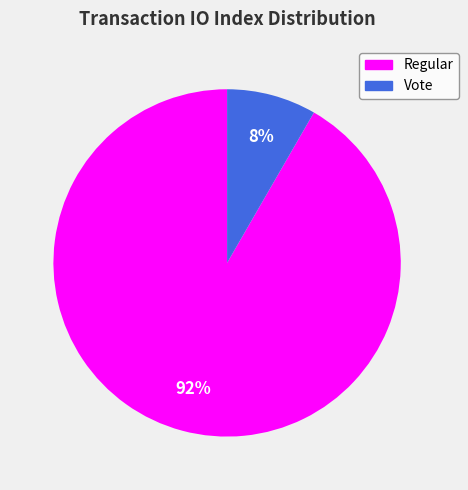

Does any single category account for the majority?

Yes